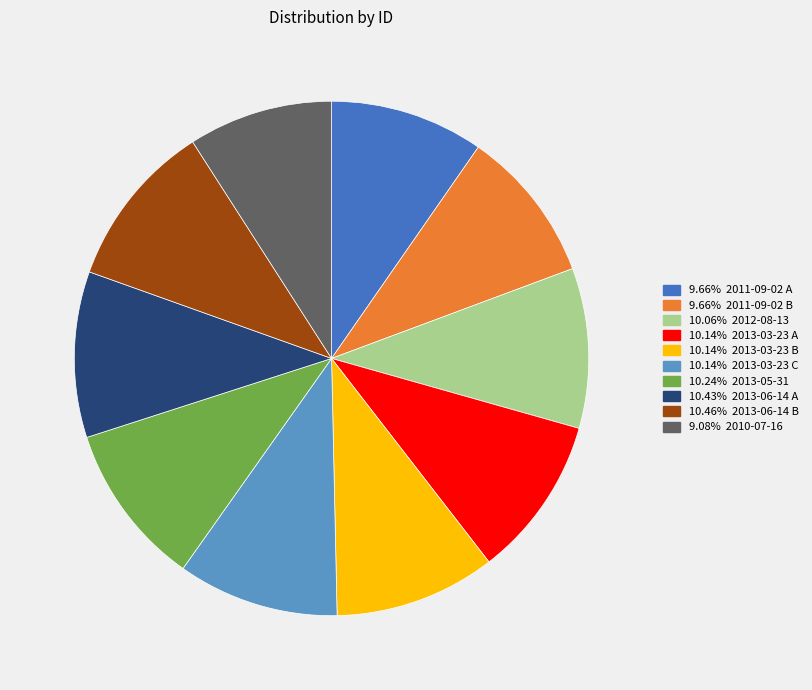

How many slices are in this pie chart?

10